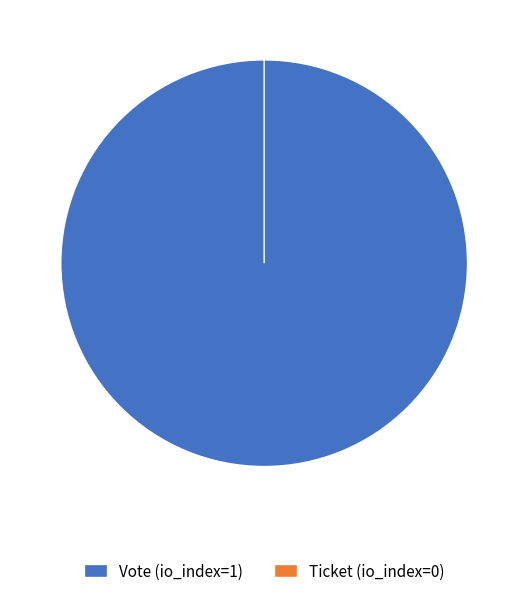

What is the change in value from Vote (io_index=1) to Ticket (io_index=0)?

-1